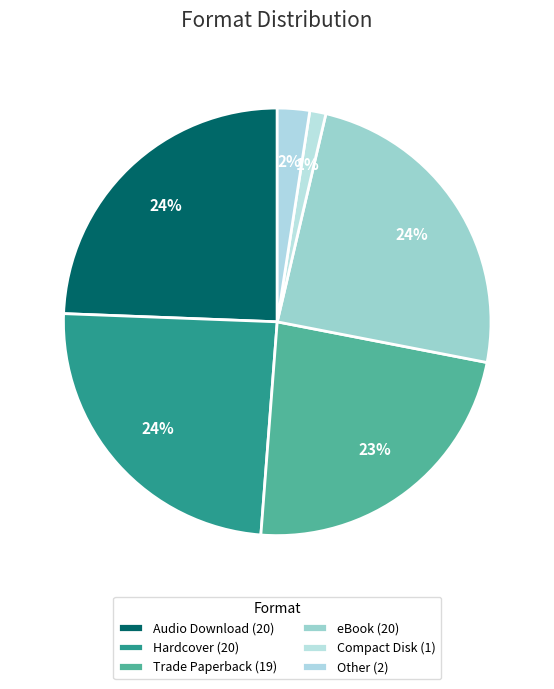

How many slices are in this pie chart?

6